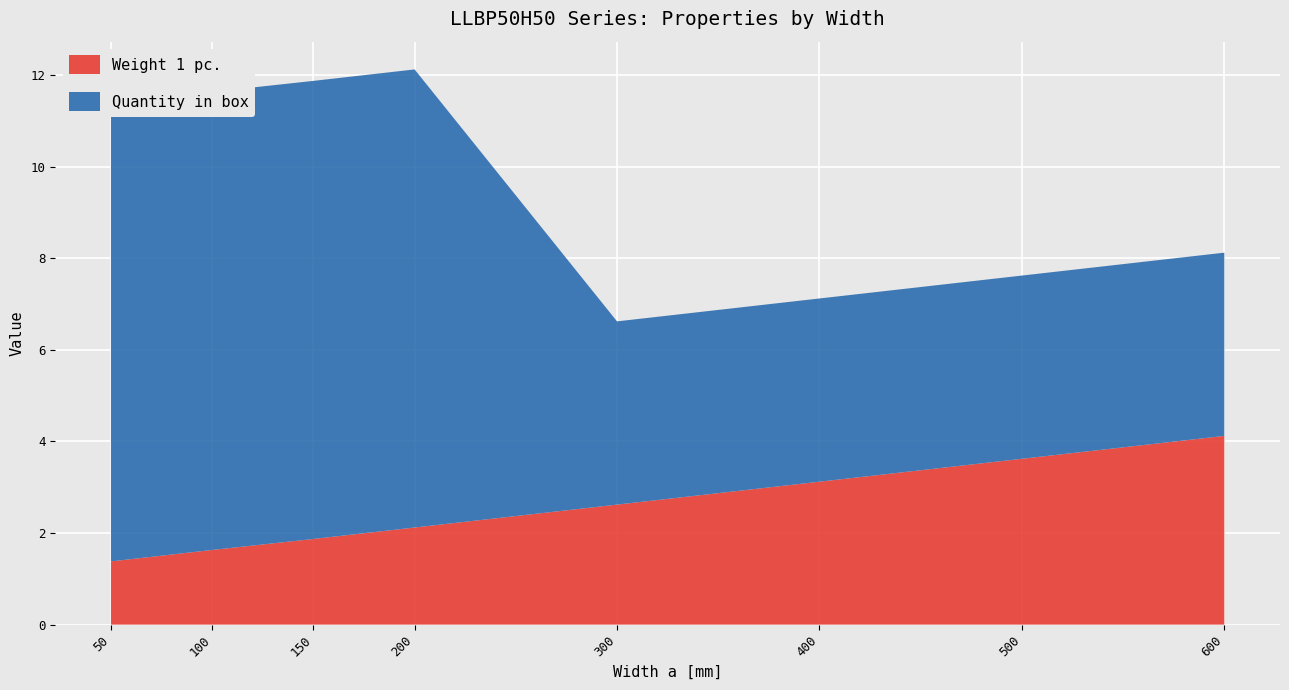

Reading left to right, transcribe all the data shown in this chart.

Weight 1 pc.: 1.4	1.6	1.9	2.1	2.6	3.1	3.6	4.1
Quantity in box: 10.0	10.0	10.0	10.0	4.0	4.0	4.0	4.0